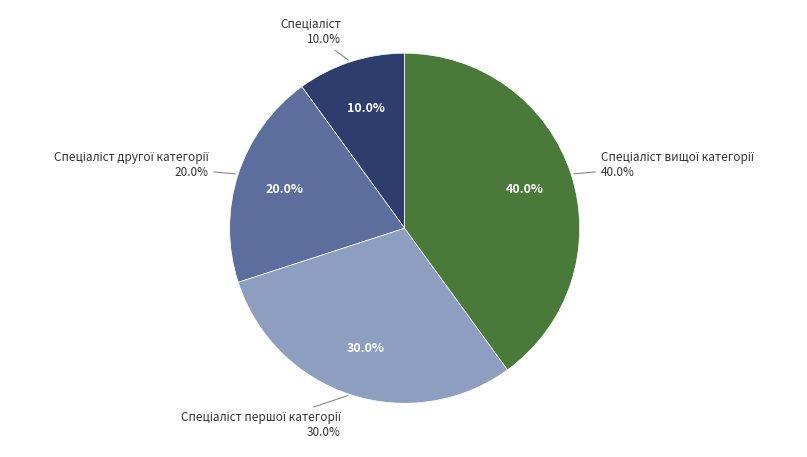

To the nearest percent, what percentage of the pie is Спеціаліст другої категорії?

20%